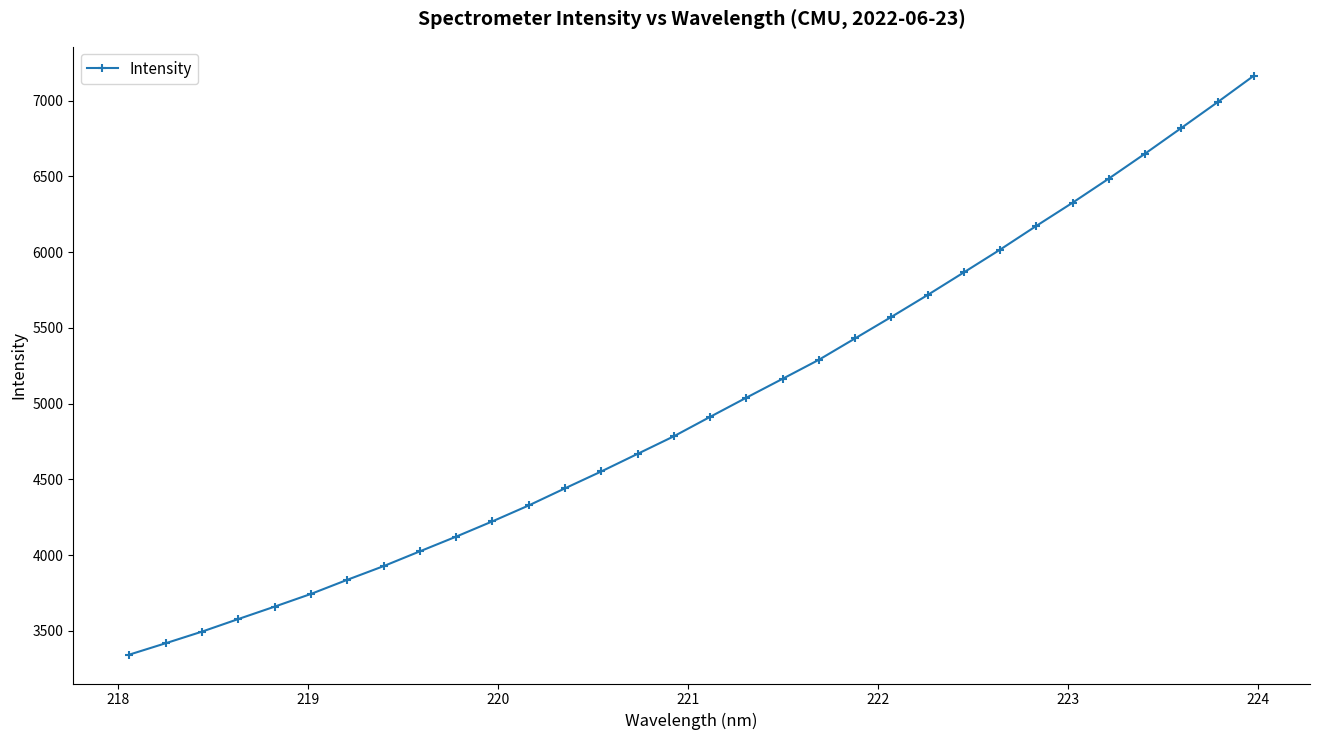

What is the greatest value displayed?

7163.8